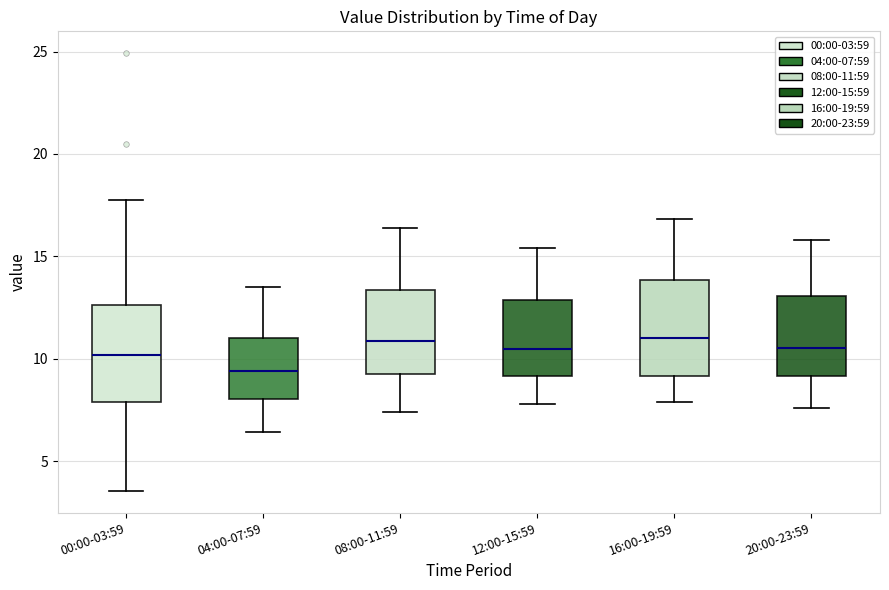

Where is the lower edge of the box for 12:00-15:59 on the y-axis? The values are not printed on the chart, so give them approximately, as read against the axis.

9.0